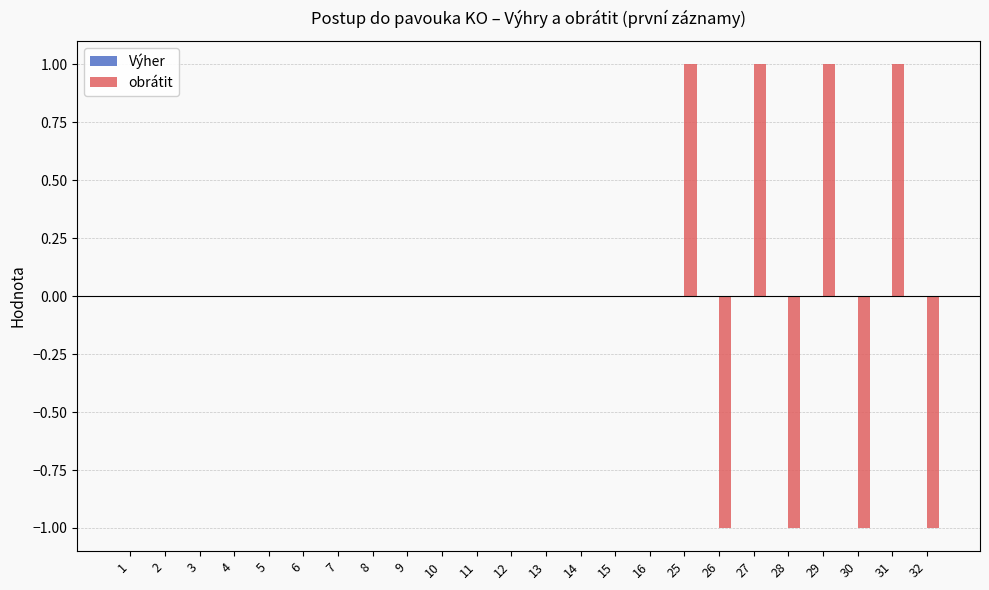

True or false: the data shows 1 at 25.

True